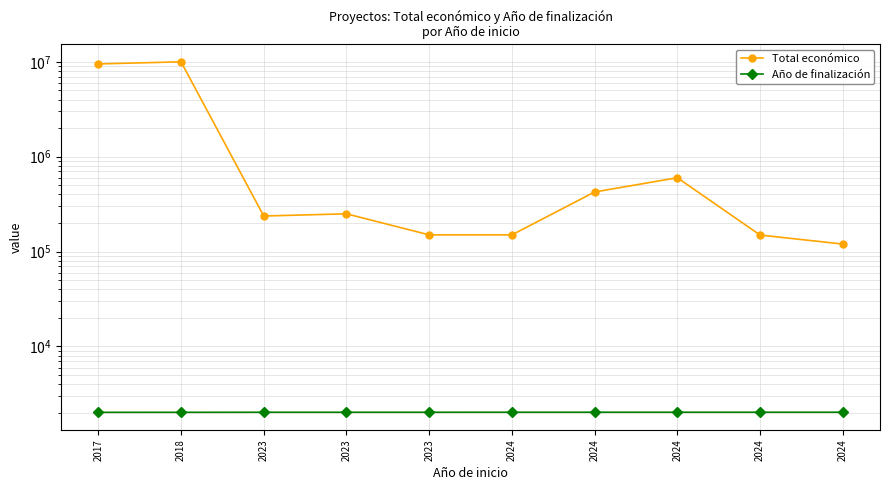

How many series are shown in this chart?

2